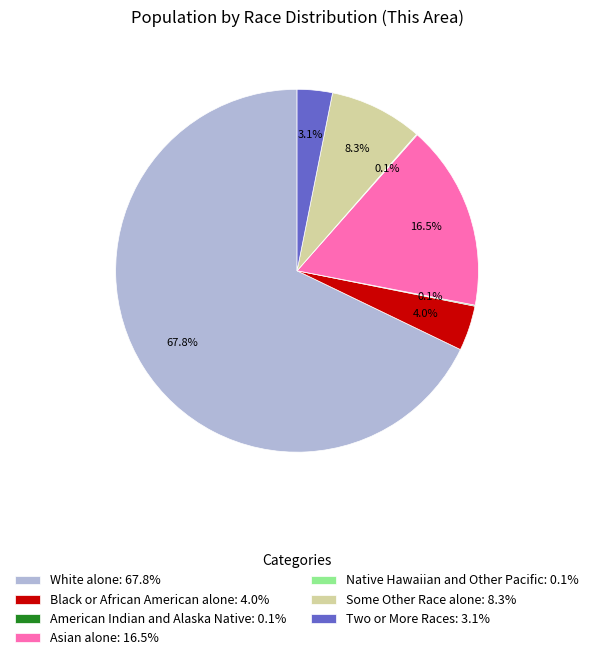

What is the ratio of the value at White alone: 67.8% to the value at Asian alone: 16.5%?

4.1